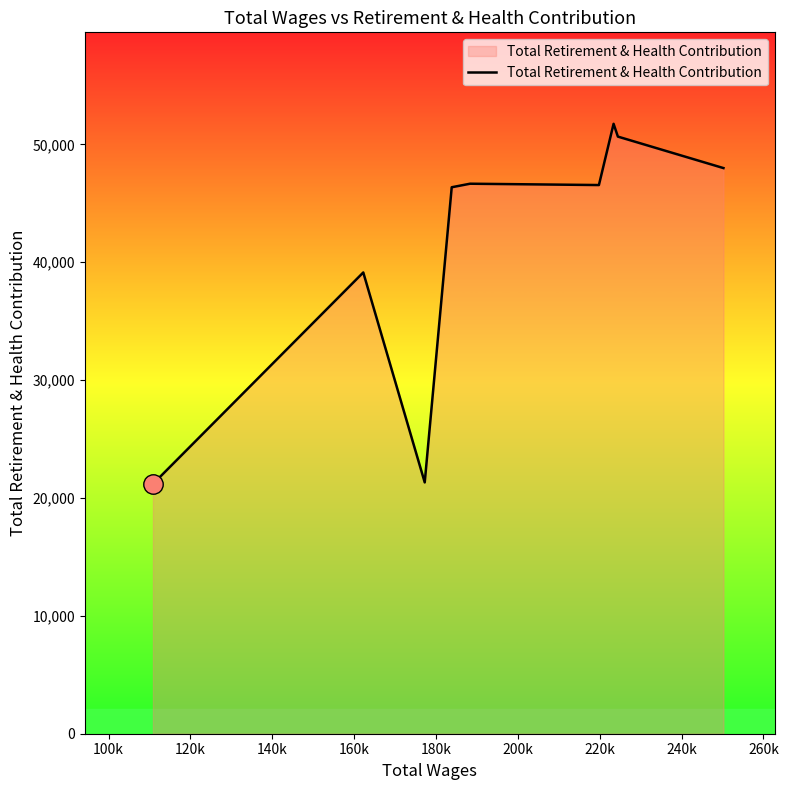

What is the greatest value displayed?

51745